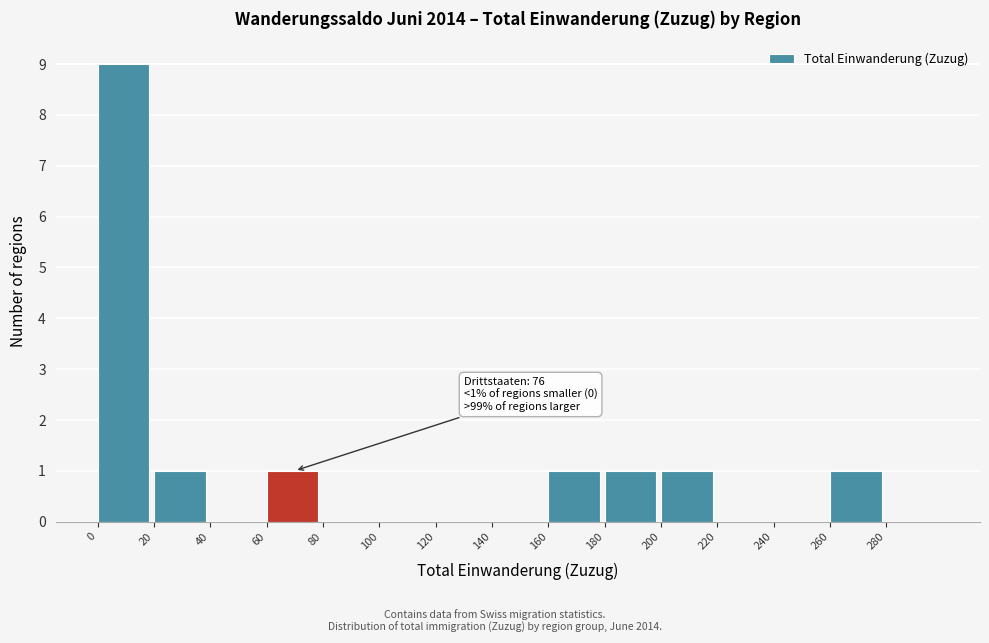

Which range on the x-axis has the tallest bar?

0 to 20